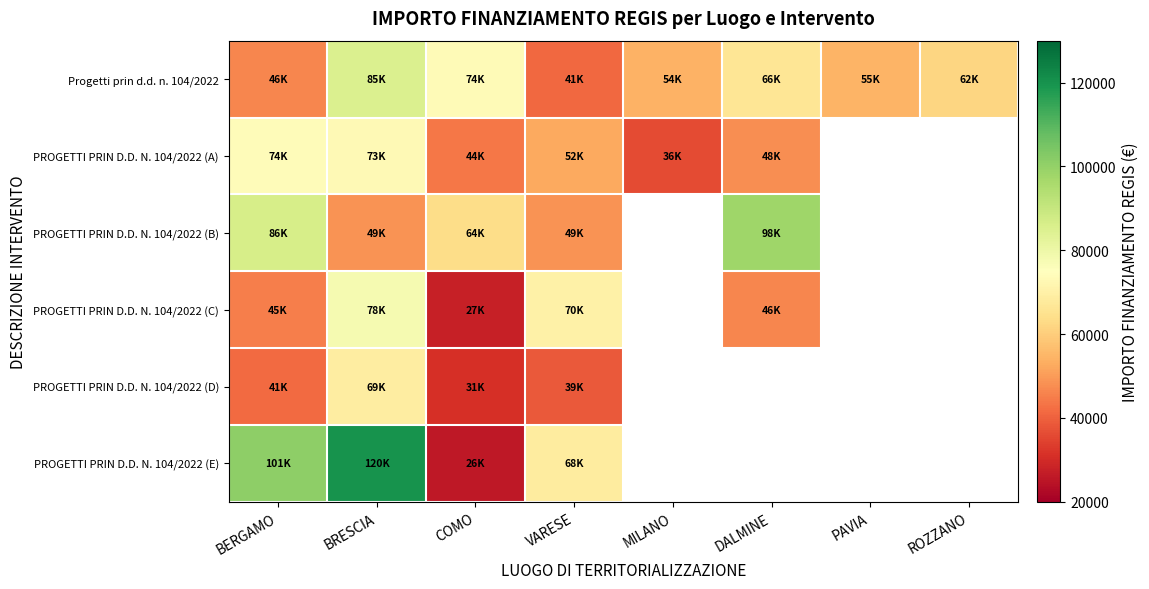

Between VARESE and DALMINE, which is larger?

DALMINE